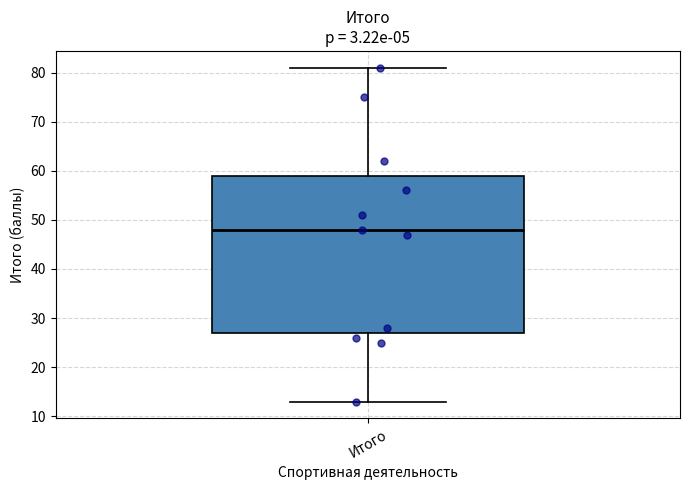

Read this box plot against the y-axis: the position of the median line, the range covered by the box, and the ends of both whiskers. The values are not printed on the chart, so give them approximately, as read against the axis.

median 48, box 27 to 59, whiskers 13 to 81